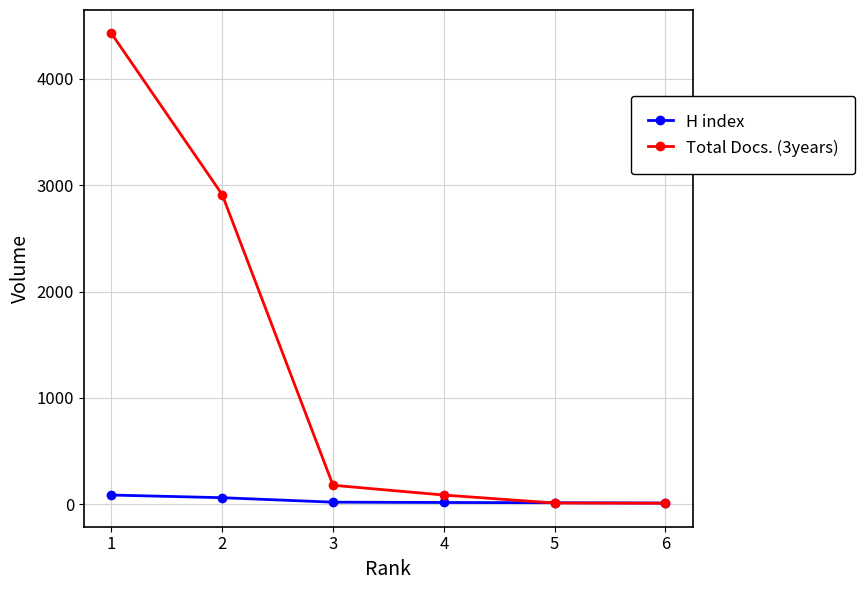

What is the difference between the highest and lowest values at 2?

2850